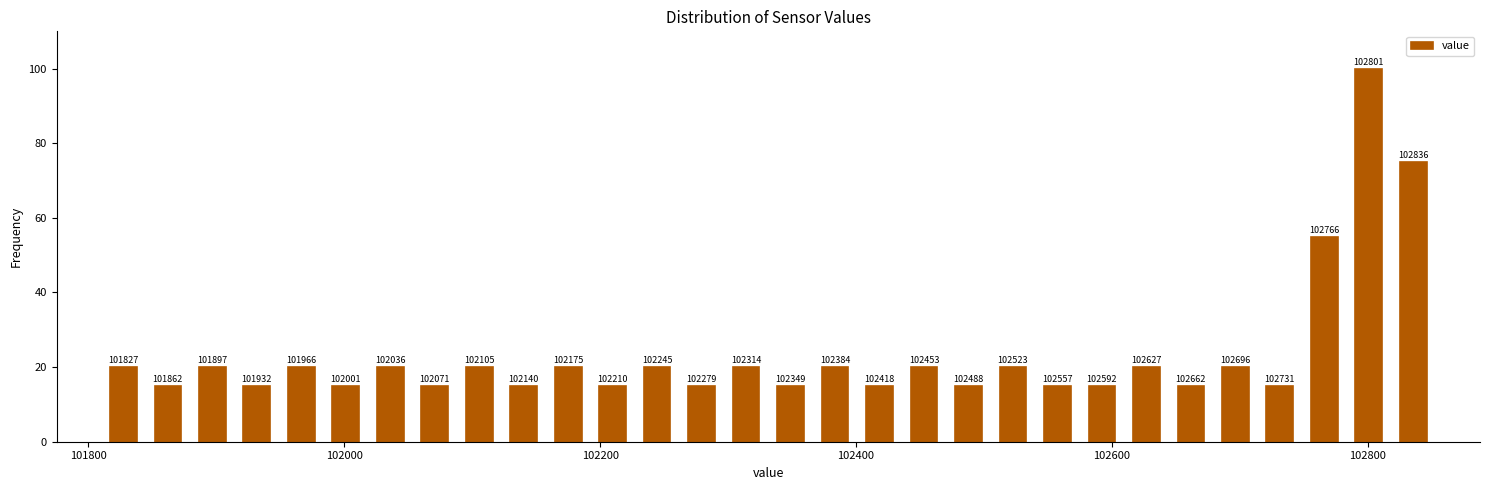

Around what value on the x-axis is the tallest bar? Give the approximate position of its centre, as read against the axis.

102800